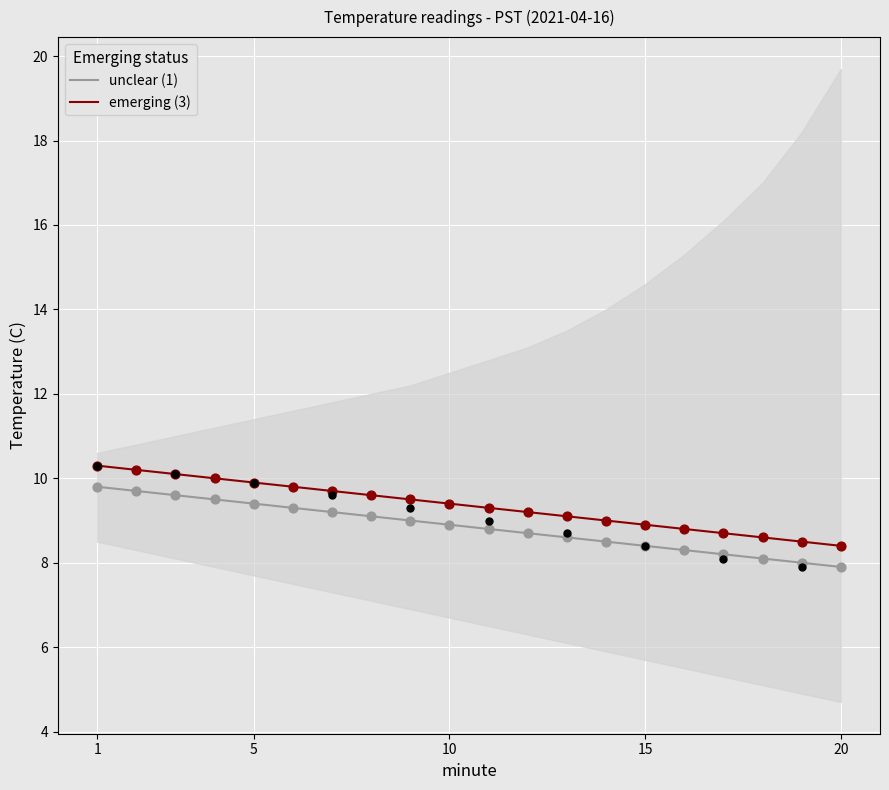

Is the value of unclear (1) at 15 greater than the value of emerging (3) at 15?

No